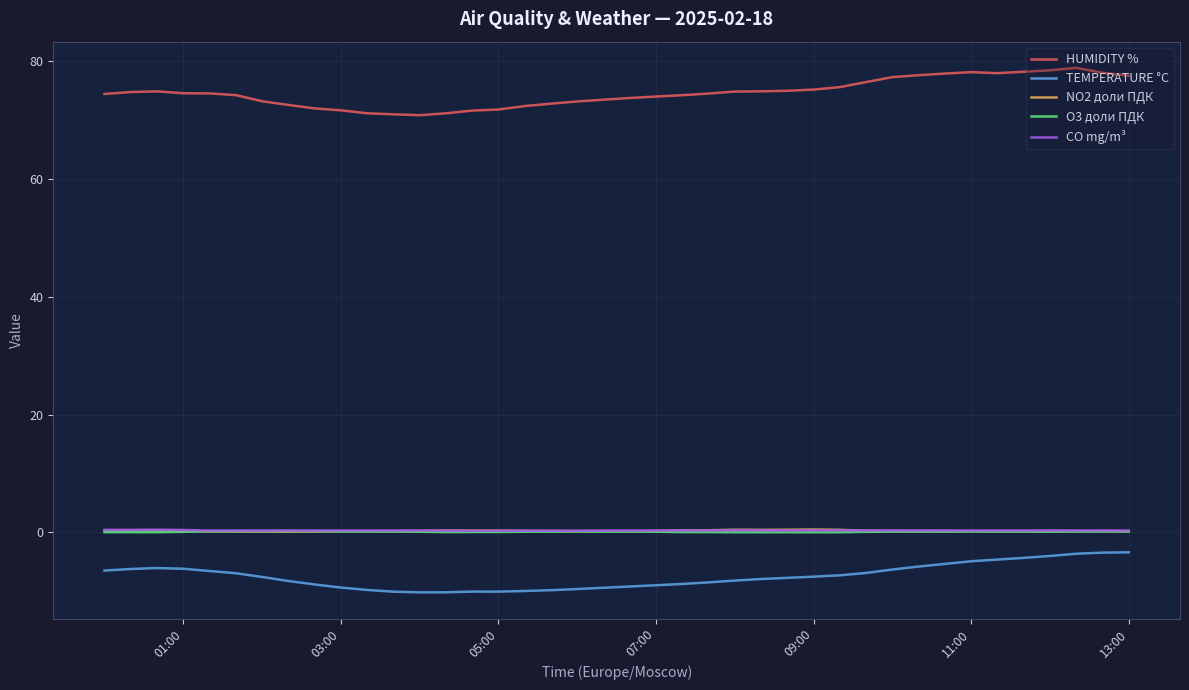

Which series has the largest total across all categories?

HUMIDITY %